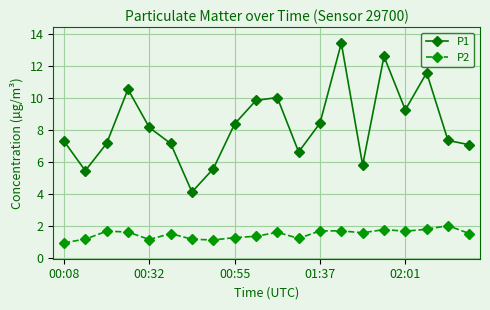

Which series has the largest total across all categories?

P1